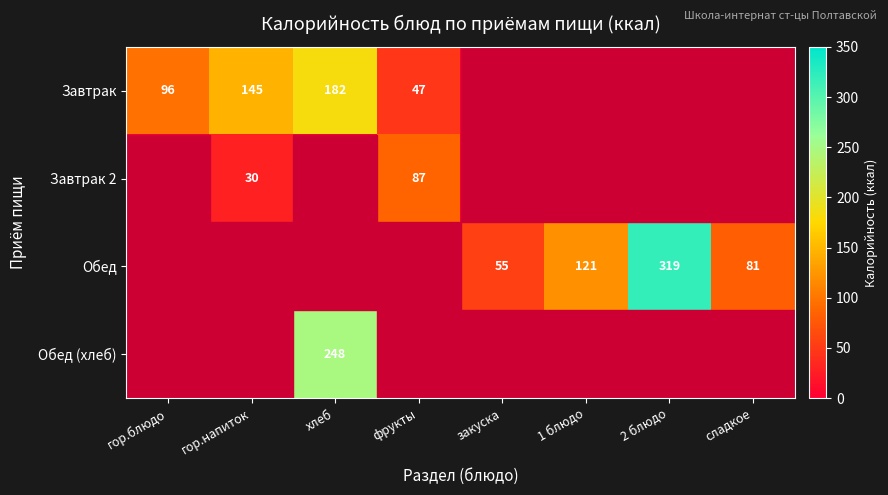

Is it true that Обед equals 0 at хлеб?

True